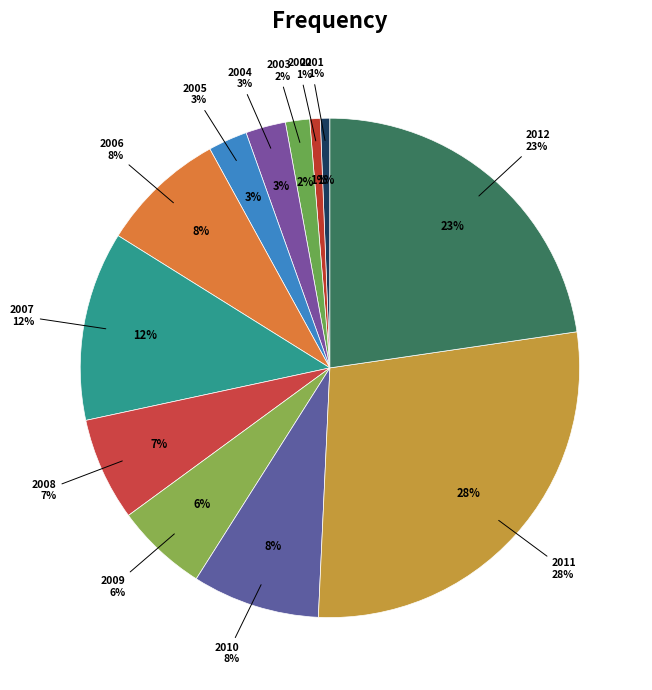

Is there a majority slice in this chart?

No